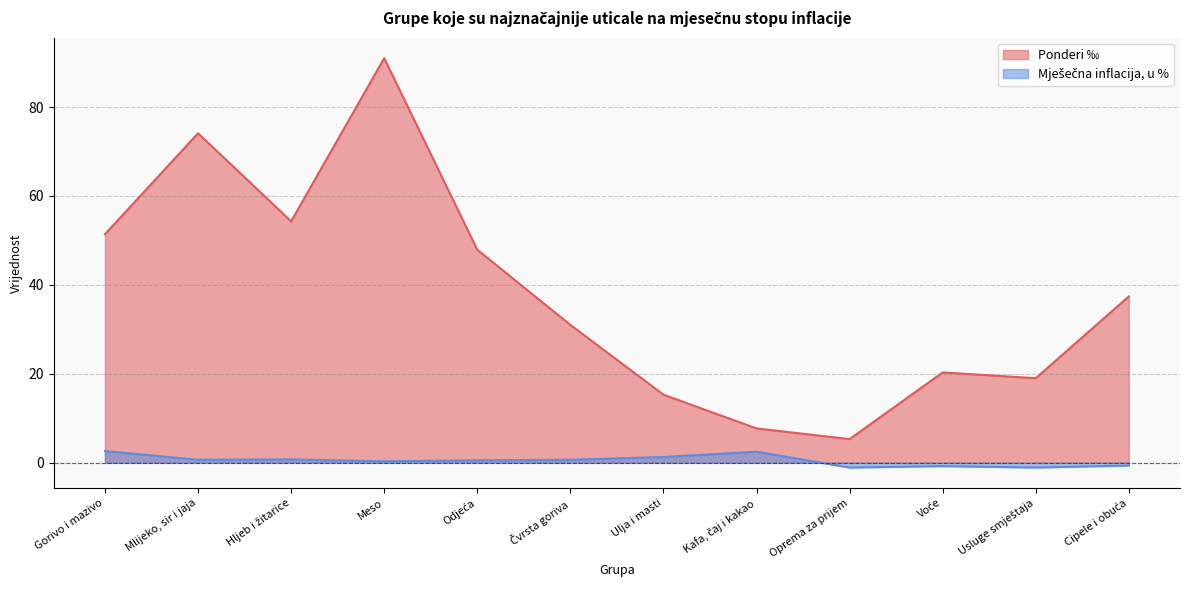

List the series in order of their peak value, highest first.

Ponderi ‰, Mješečna inflacija, u %